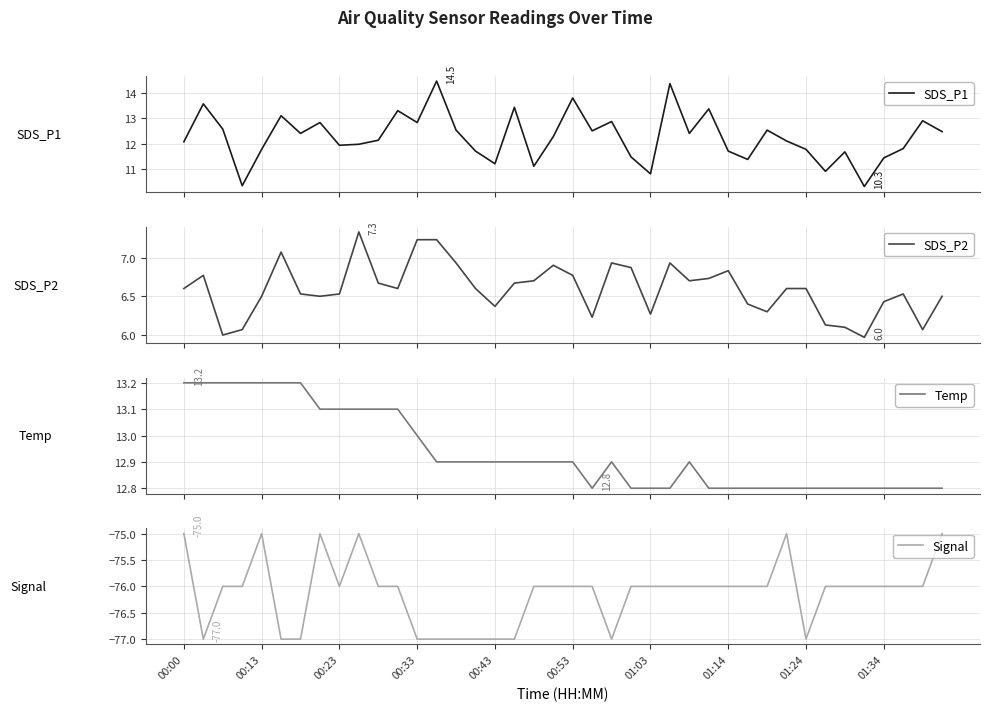

What is the average value of the SDS_P1 series?

12.3